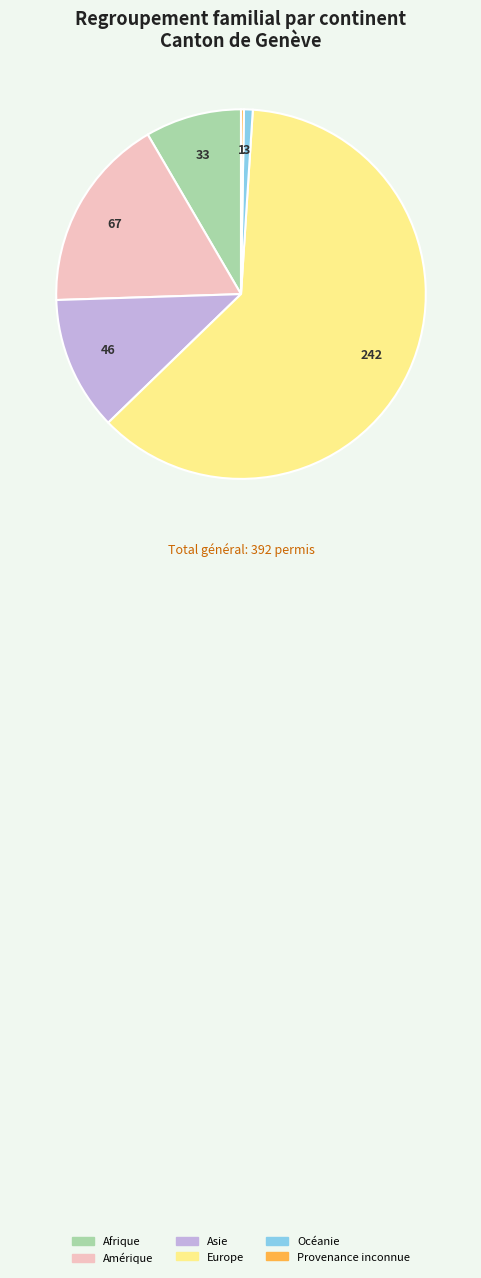

Which has a higher value, Océanie or Amérique?

Amérique